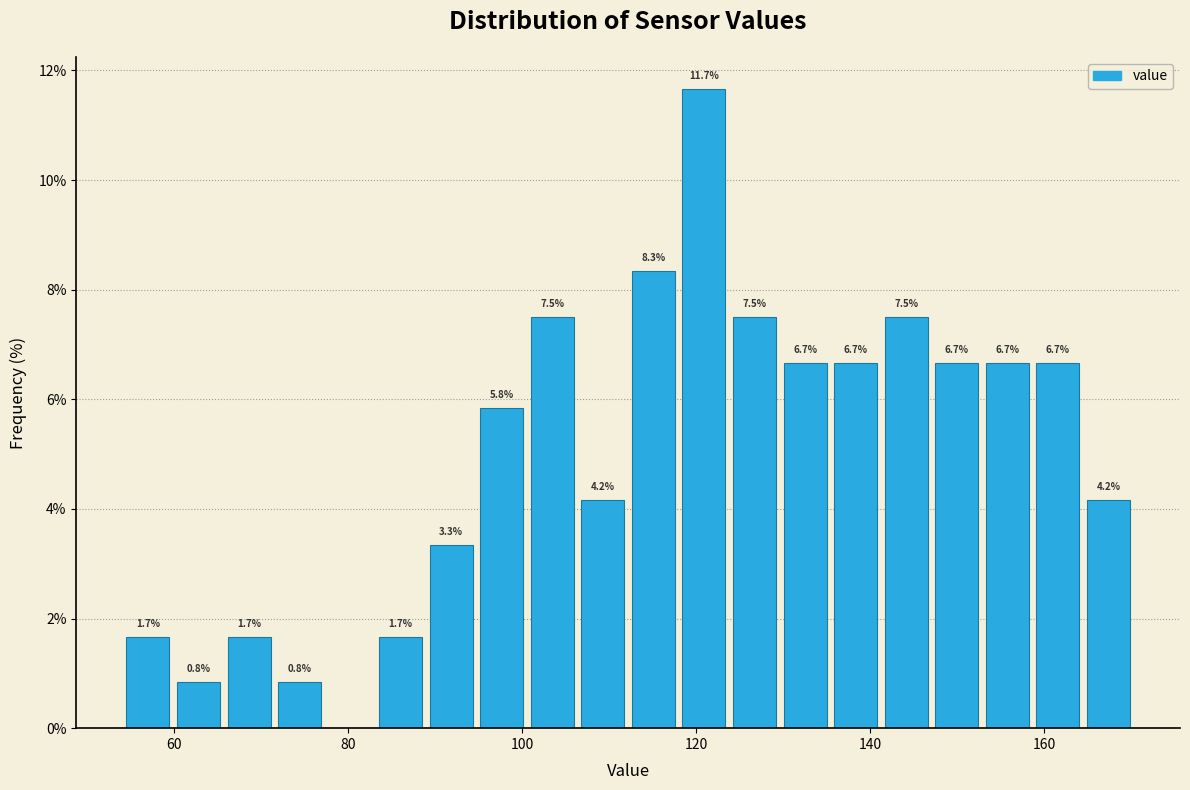

Around what value on the x-axis is the tallest bar? Give the approximate position of its centre, as read against the axis.

120